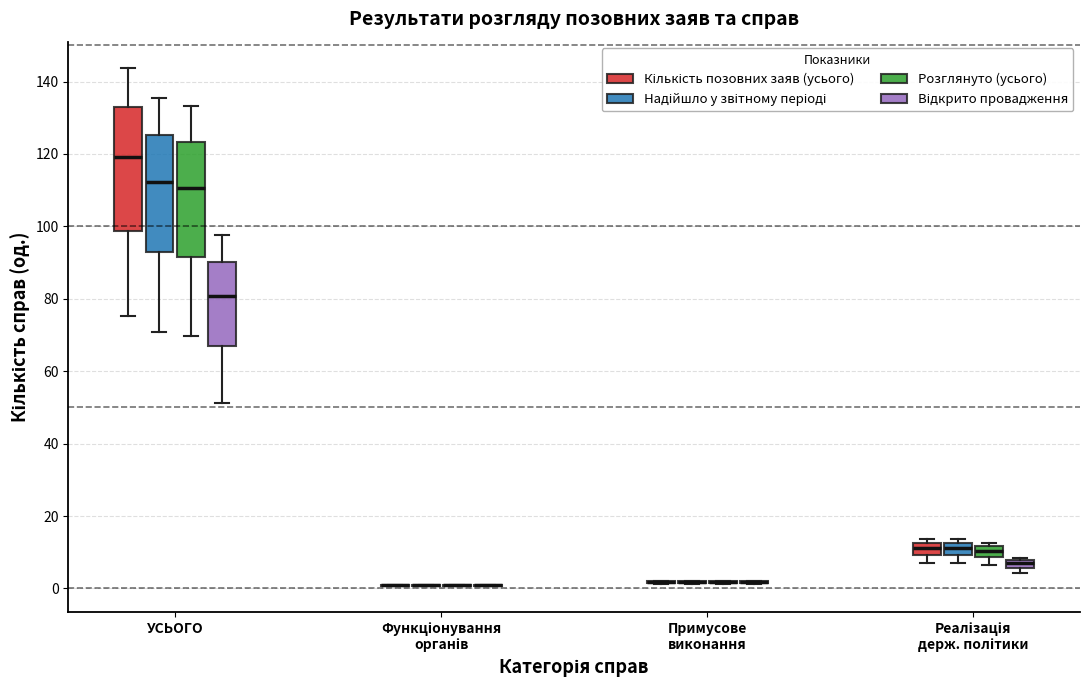

Where does the lower whisker of the box for Реалізація держ. політики (Надійшло у звітному періоді) end on the y-axis? The values are not printed on the chart, so give them approximately, as read against the axis.

8